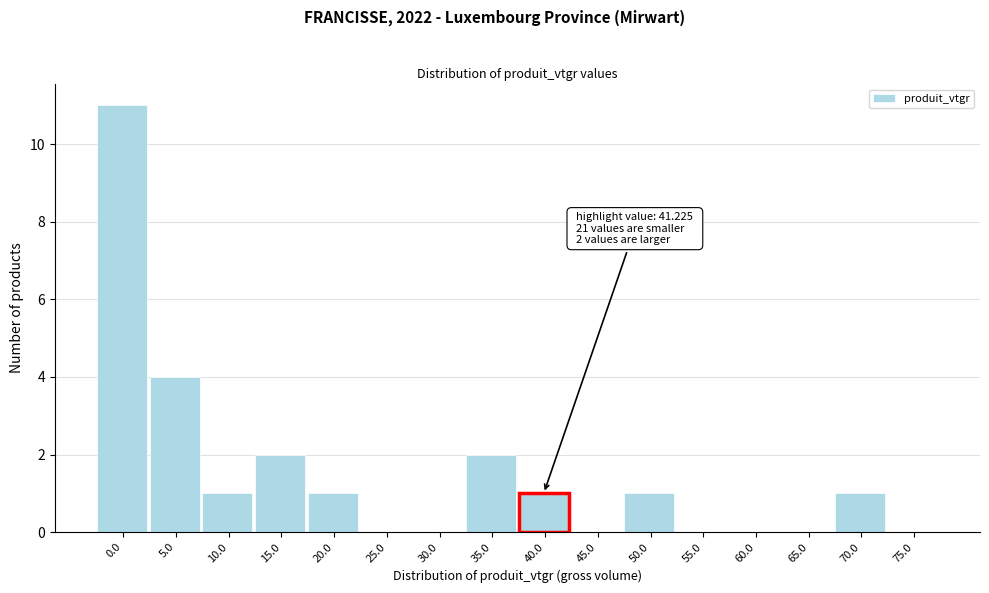

Reading right to left, transcribe all the data shown in this chart.

75.0=0	70.0=1	65.0=0	60.0=0	55.0=0	50.0=1	45.0=0	40.0=1	35.0=2	30.0=0	25.0=0	20.0=1	15.0=2	10.0=1	5.0=4	0.0=11